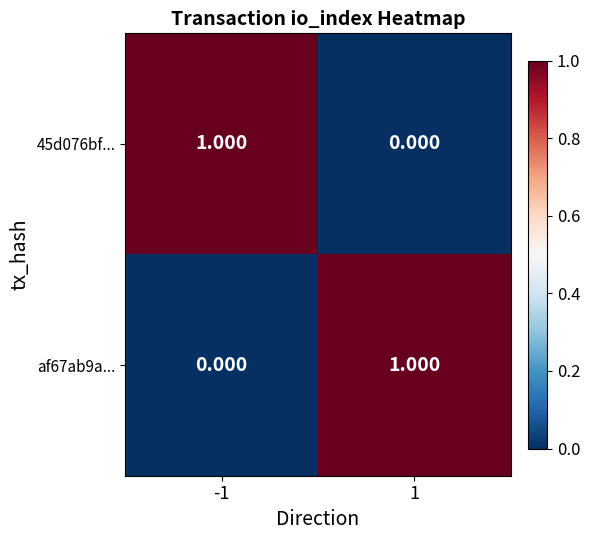

How many data points does each series have?

2